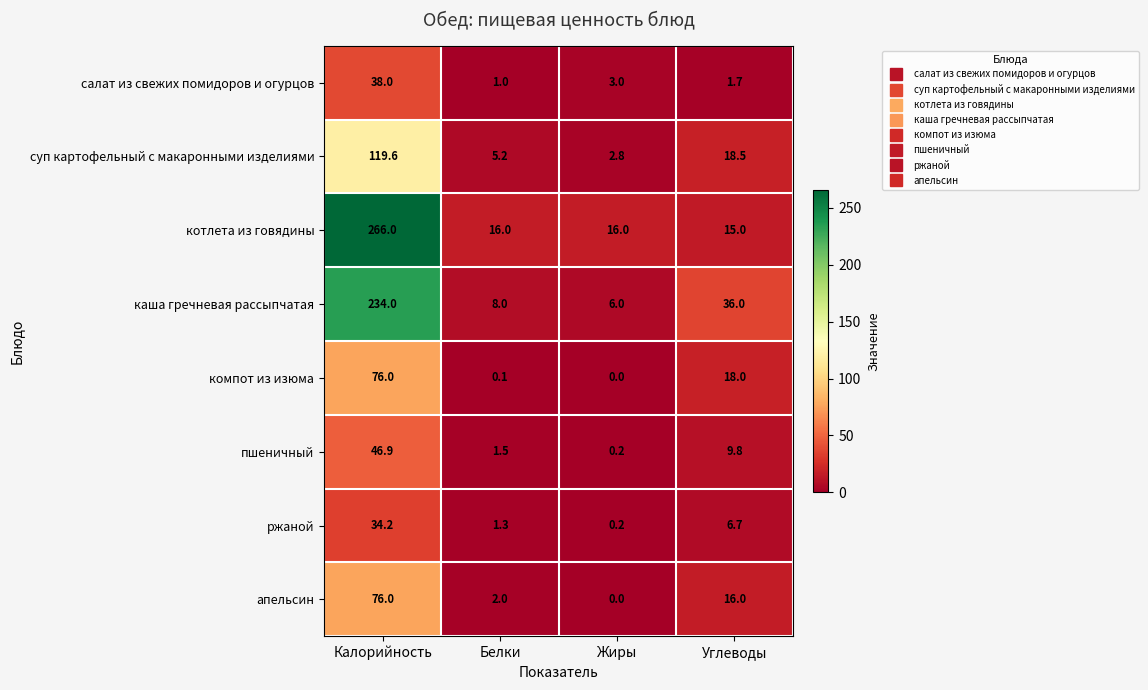

At Углеводы, list the series in order from largest to smallest.

каша гречневая рассыпчатая, суп картофельный с макаронными изделиями, компот из изюма, апельсин, котлета из говядины, пшеничный, ржаной, салат из свежих помидоров и огурцов